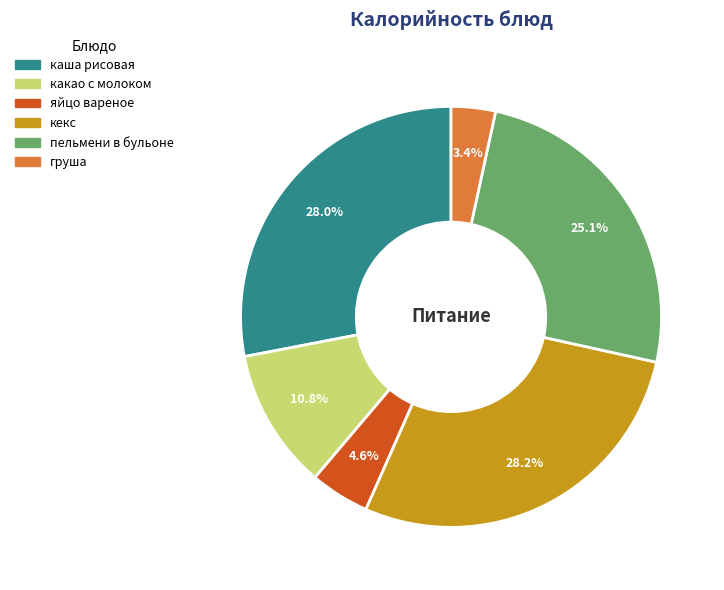

Do пельмени в бульоне and кекс together represent more than half of the pie?

Yes